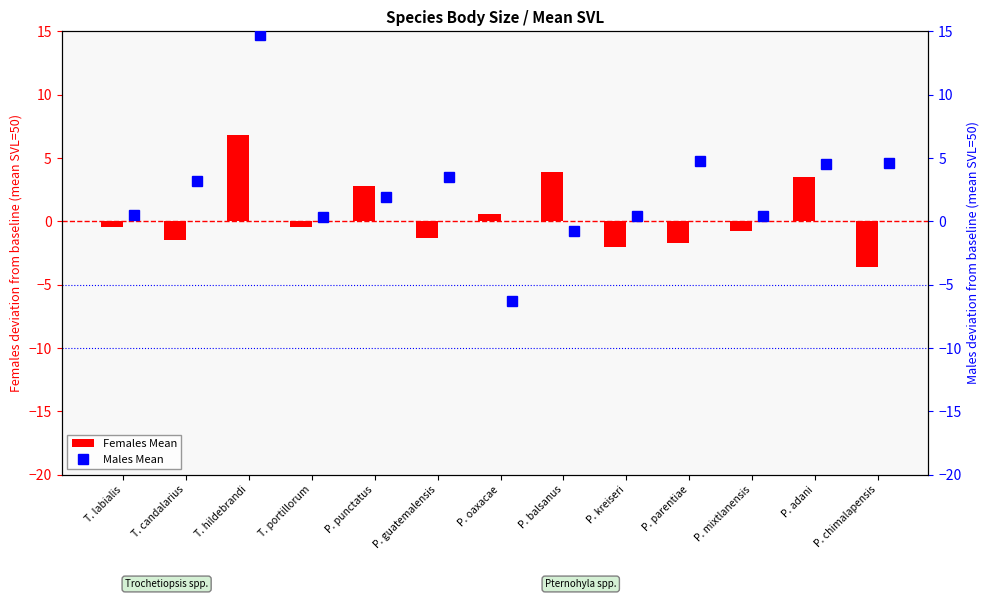

What is the greatest value displayed?

14.7